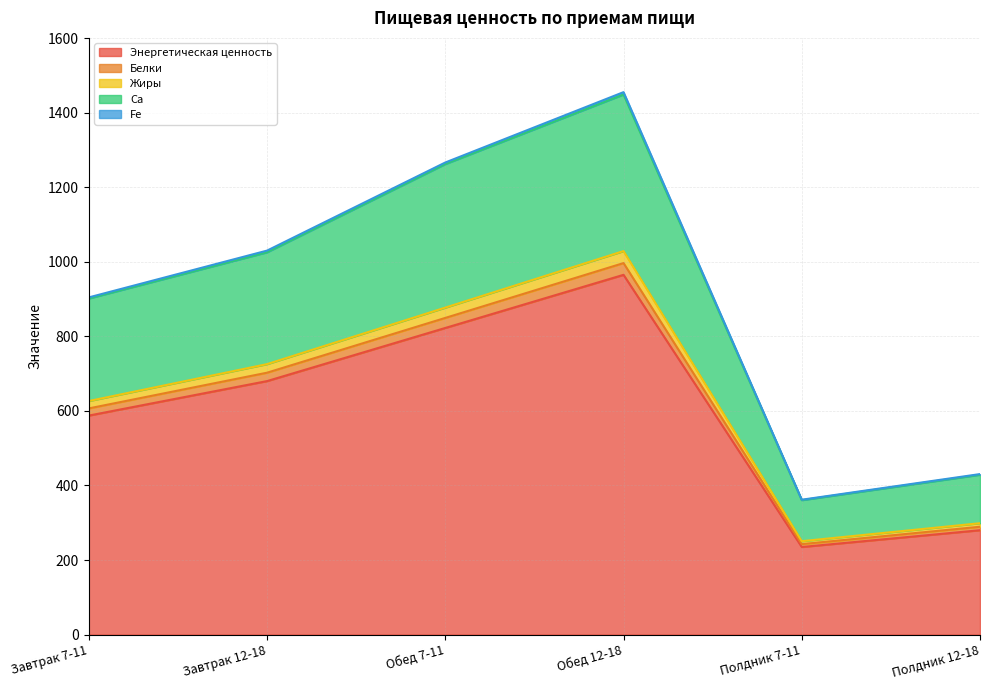

Which category has the highest value in the Жиры series?

Обед 12-18